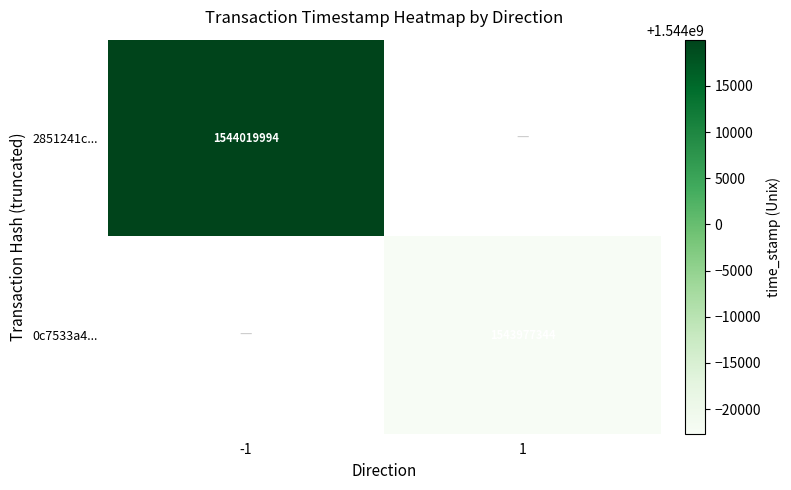

Is it true that 0c7533a4... equals 1543977344 at 1?

True